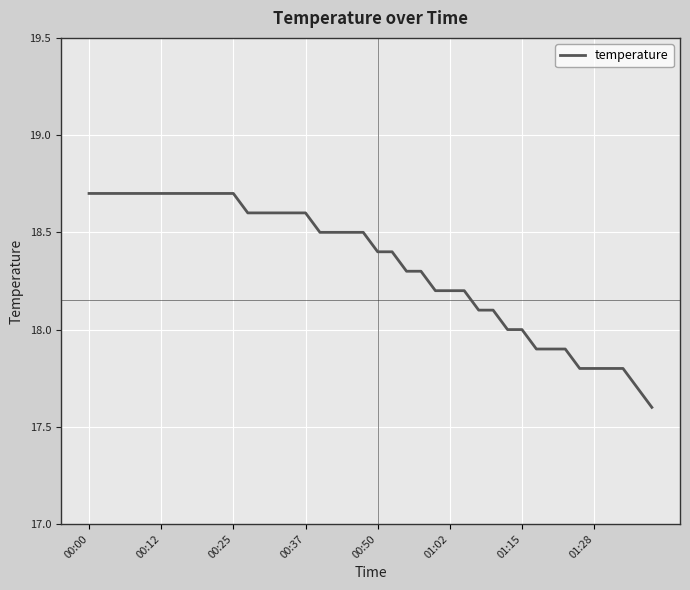

What is the greatest value displayed?

18.7